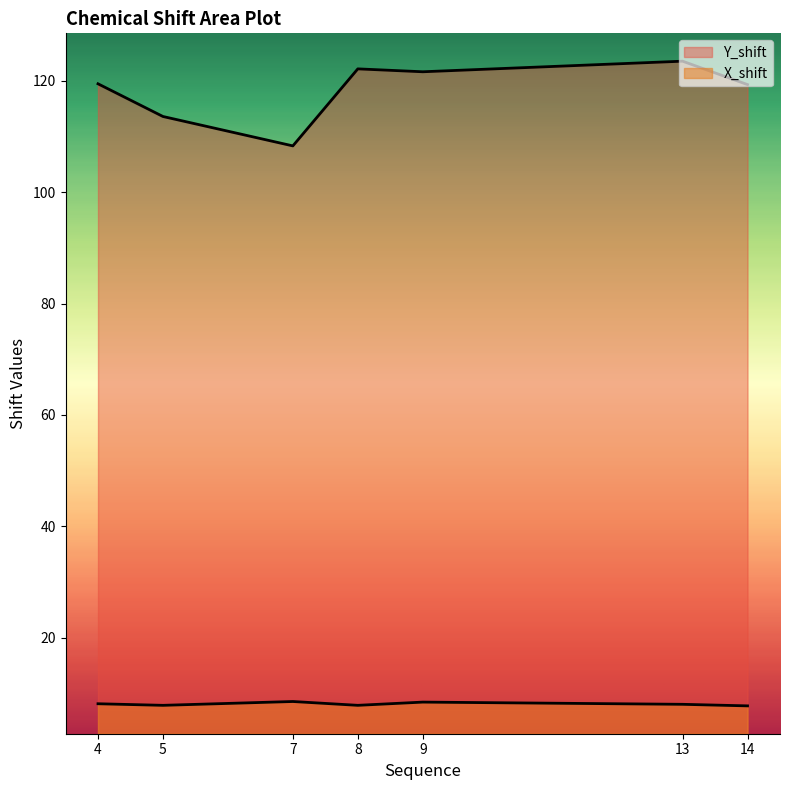

Between 7 and 4, which is larger?

4